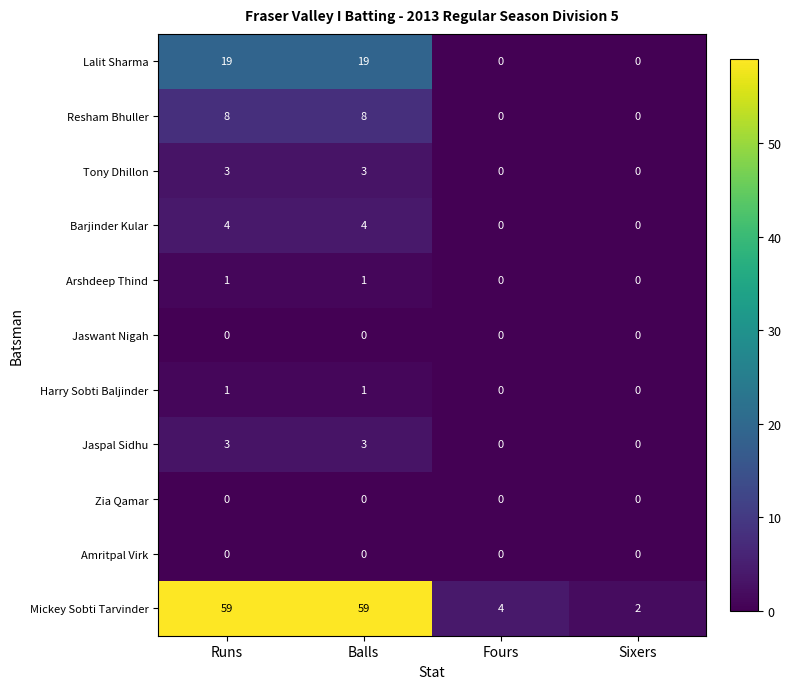

The value of Lalit Sharma at Balls is 19. True or false?

True